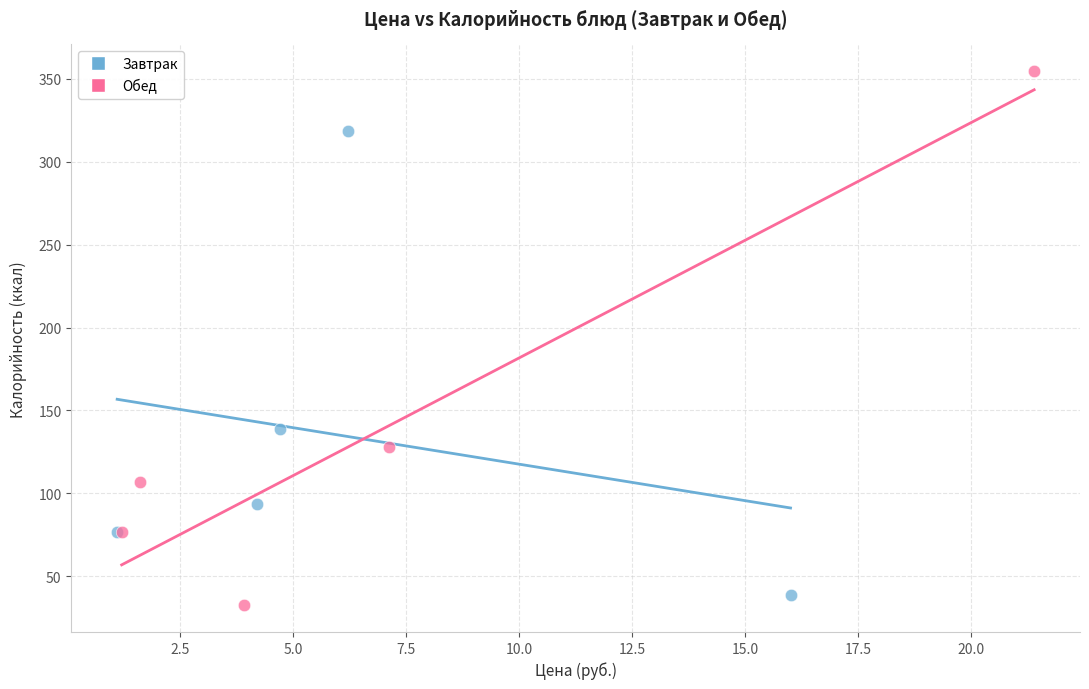

Which series has the widest spread of Y values?

Обед